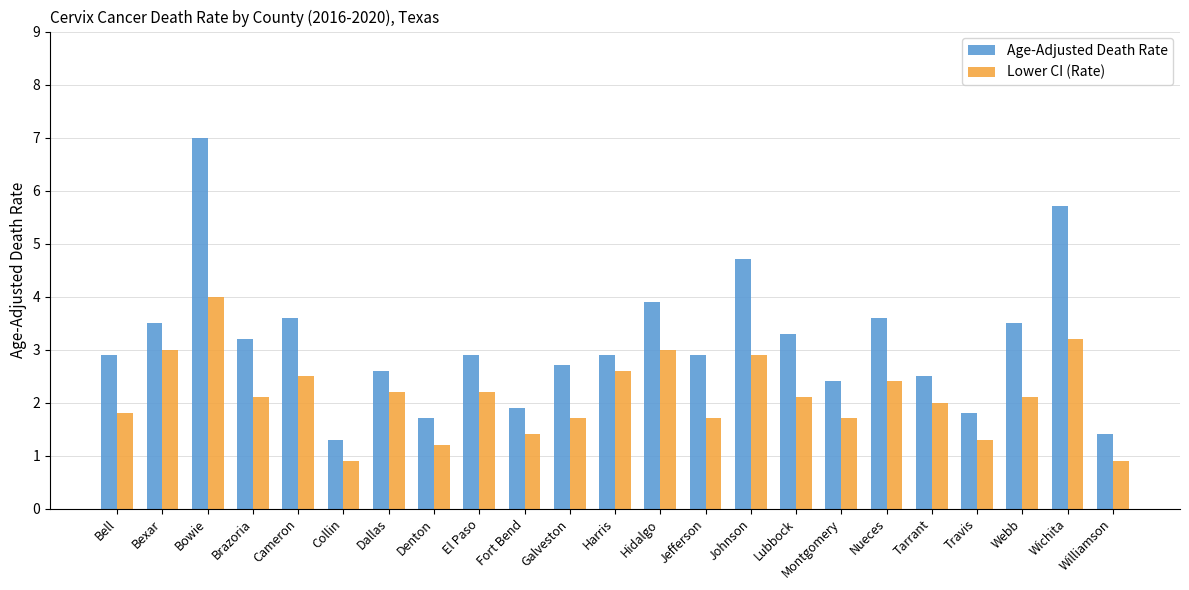

What is the difference between the highest and lowest values at Bell?

1.1